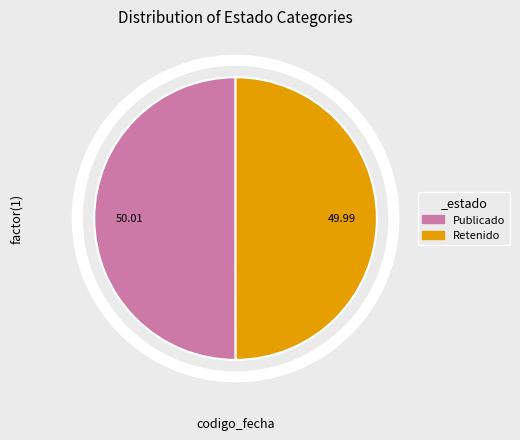

How many segments does this pie chart have?

2